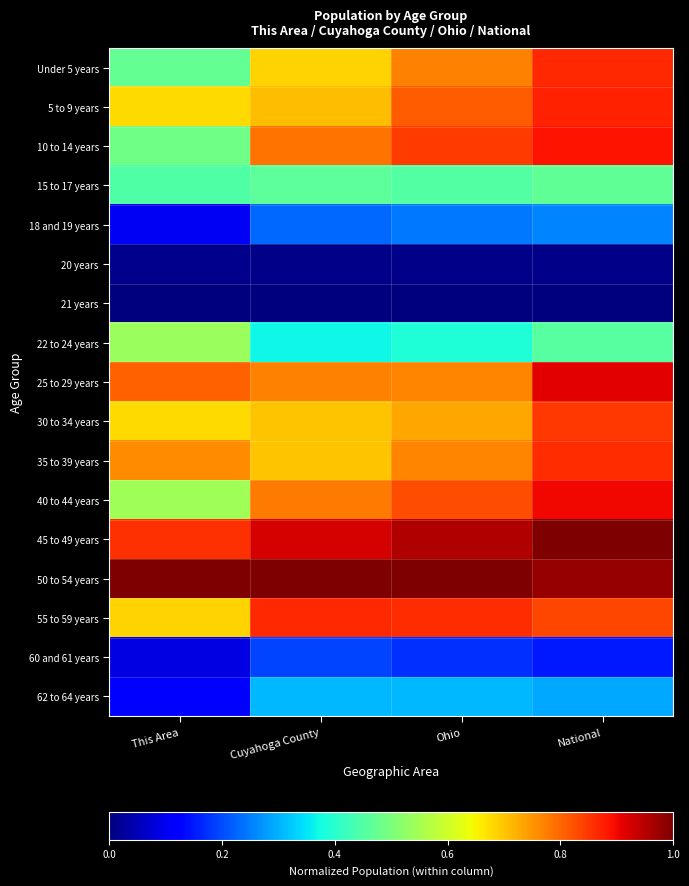

Reading left to right, extract all data points from this chart.

Under 5 years: This Area=0.5	Cuyahoga County=0.7	Ohio=0.8	National=0.9
5 to 9 years: This Area=0.7	Cuyahoga County=0.7	Ohio=0.8	National=0.9
10 to 14 years: This Area=0.5	Cuyahoga County=0.8	Ohio=0.8	National=0.9
15 to 17 years: This Area=0.4	Cuyahoga County=0.5	Ohio=0.5	National=0.5
18 and 19 years: This Area=0.1	Cuyahoga County=0.2	Ohio=0.2	National=0.3
20 years: This Area=0.0	Cuyahoga County=0.0	Ohio=0.0	National=0.0
21 years: This Area=0.0	Cuyahoga County=0.0	Ohio=0.0	National=0.0
22 to 24 years: This Area=0.5	Cuyahoga County=0.4	Ohio=0.4	National=0.5
25 to 29 years: This Area=0.8	Cuyahoga County=0.8	Ohio=0.8	National=0.9
30 to 34 years: This Area=0.7	Cuyahoga County=0.7	Ohio=0.7	National=0.9
35 to 39 years: This Area=0.8	Cuyahoga County=0.7	Ohio=0.8	National=0.9
40 to 44 years: This Area=0.5	Cuyahoga County=0.8	Ohio=0.8	National=0.9
45 to 49 years: This Area=0.9	Cuyahoga County=0.9	Ohio=1.0	National=1.0
50 to 54 years: This Area=1.0	Cuyahoga County=1.0	Ohio=1.0	National=1.0
55 to 59 years: This Area=0.7	Cuyahoga County=0.9	Ohio=0.9	National=0.8
60 and 61 years: This Area=0.1	Cuyahoga County=0.2	Ohio=0.2	National=0.2
62 to 64 years: This Area=0.1	Cuyahoga County=0.3	Ohio=0.3	National=0.3